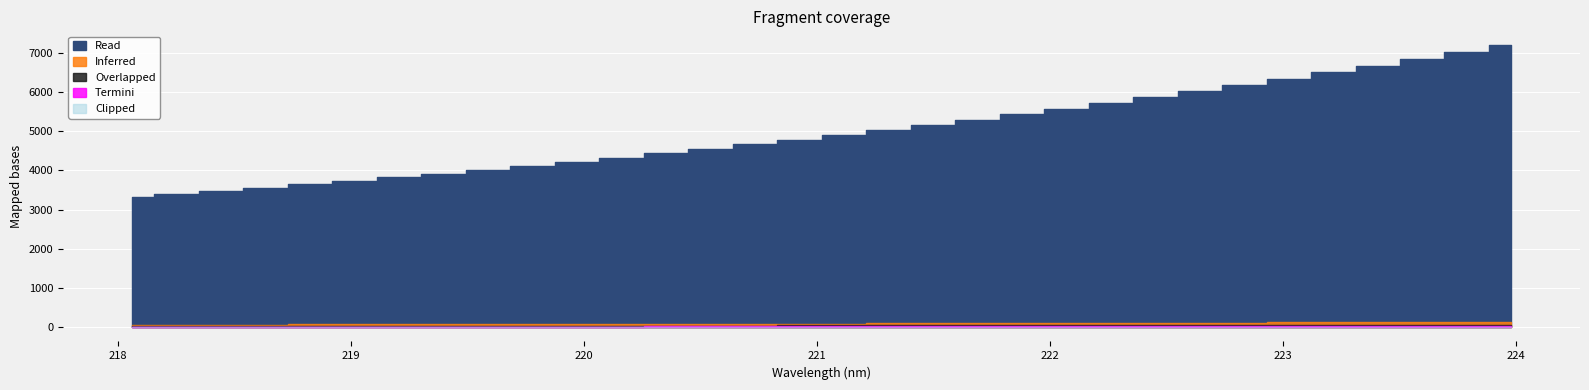

True or false: the data shows 1337.8 at 219.0156.

False